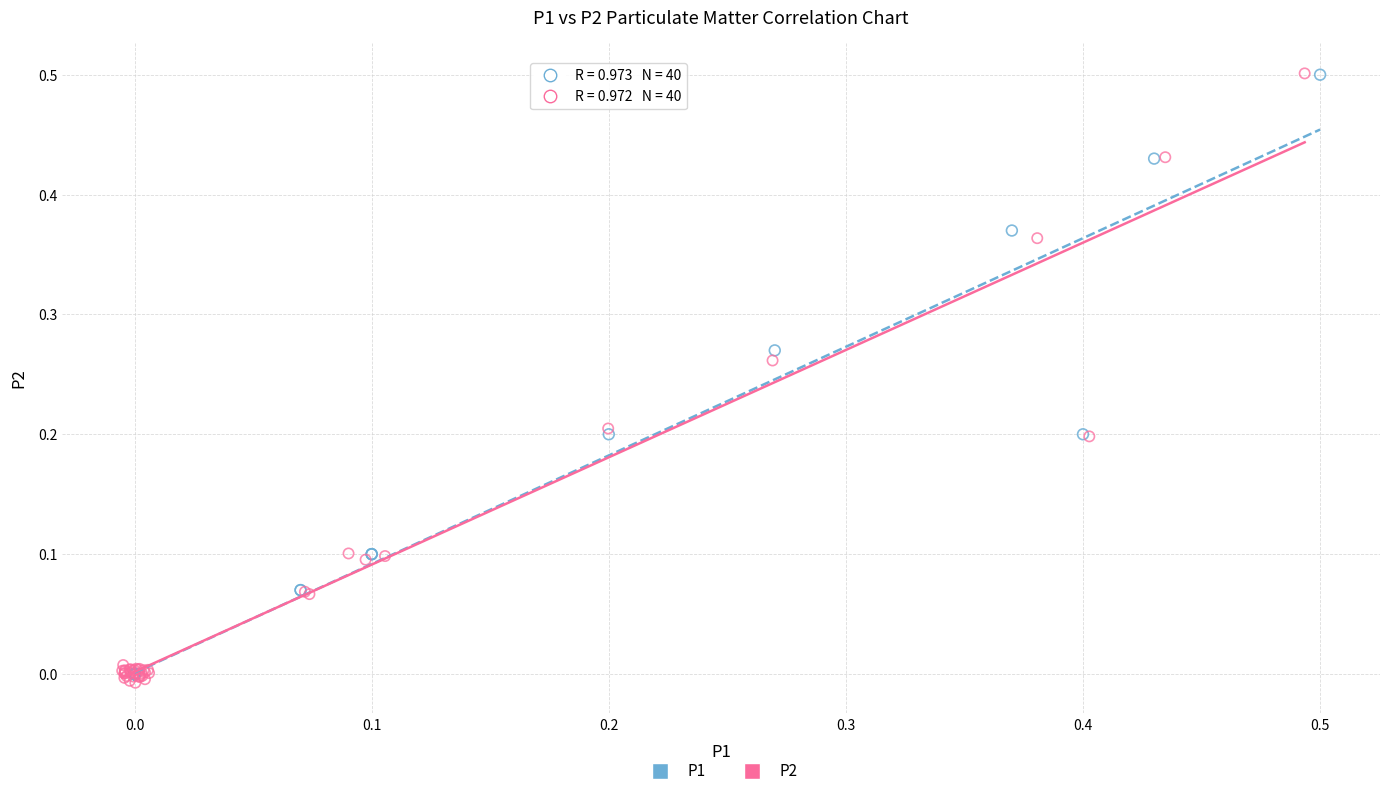

Which series has the largest Y range (max minus min)?

P2